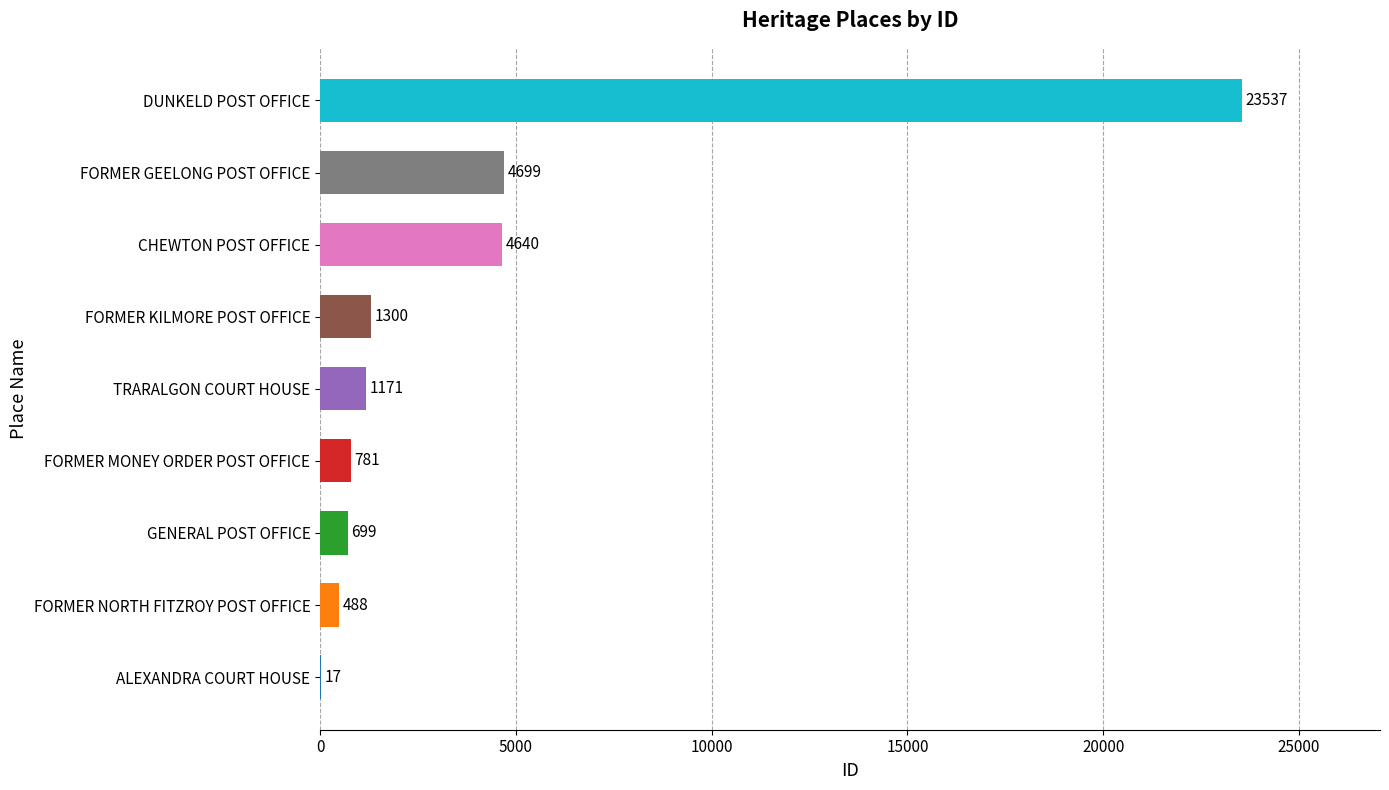

Which has a higher value, GENERAL POST OFFICE or FORMER NORTH FITZROY POST OFFICE?

GENERAL POST OFFICE